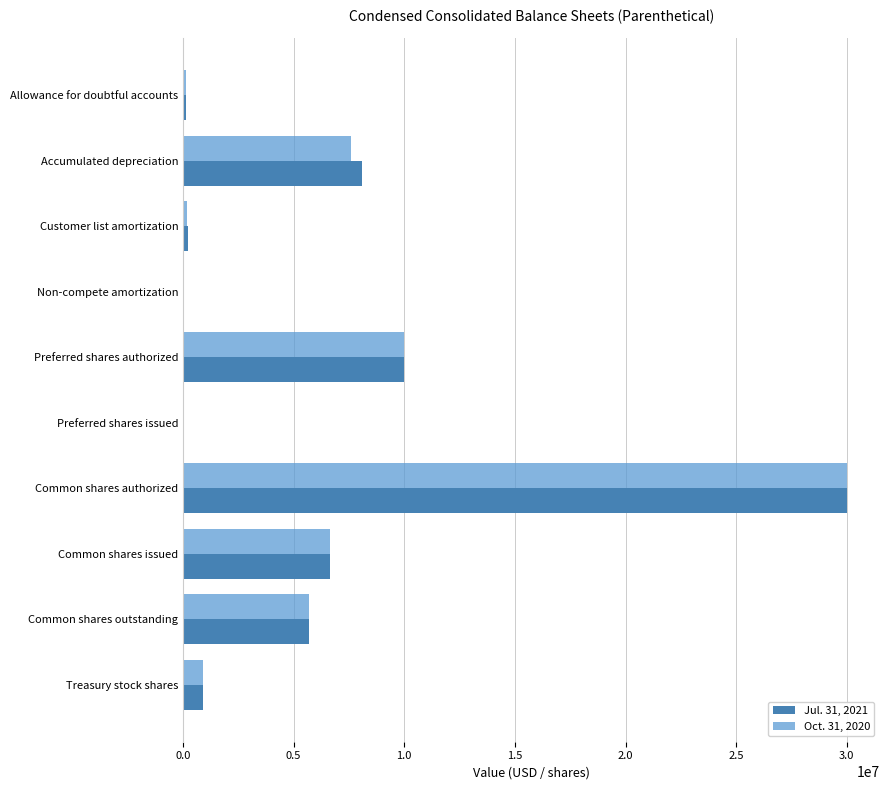

Count the number of data series in this chart.

2